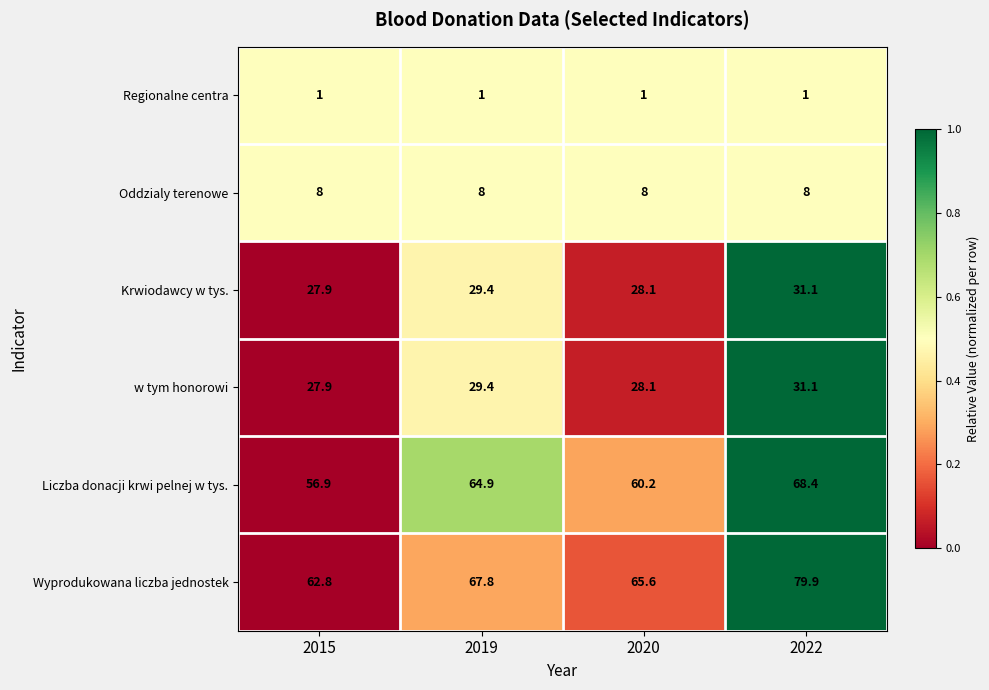

Reading left to right, list all the values displayed in this chart.

Regionalne centra: 1.0	1.0	1.0	1.0
Oddzialy terenowe: 8.0	8.0	8.0	8.0
Krwiodawcy w tys.: 27.9	29.4	28.1	31.1
w tym honorowi: 27.9	29.4	28.1	31.1
Liczba donacji krwi pelnej w tys.: 56.9	64.9	60.2	68.4
Wyprodukowana liczba jednostek: 62.8	67.8	65.6	79.9